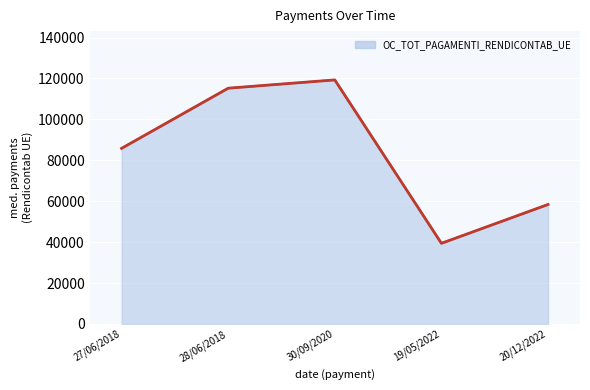

Which has a higher value, 27/06/2018 or 28/06/2018?

28/06/2018